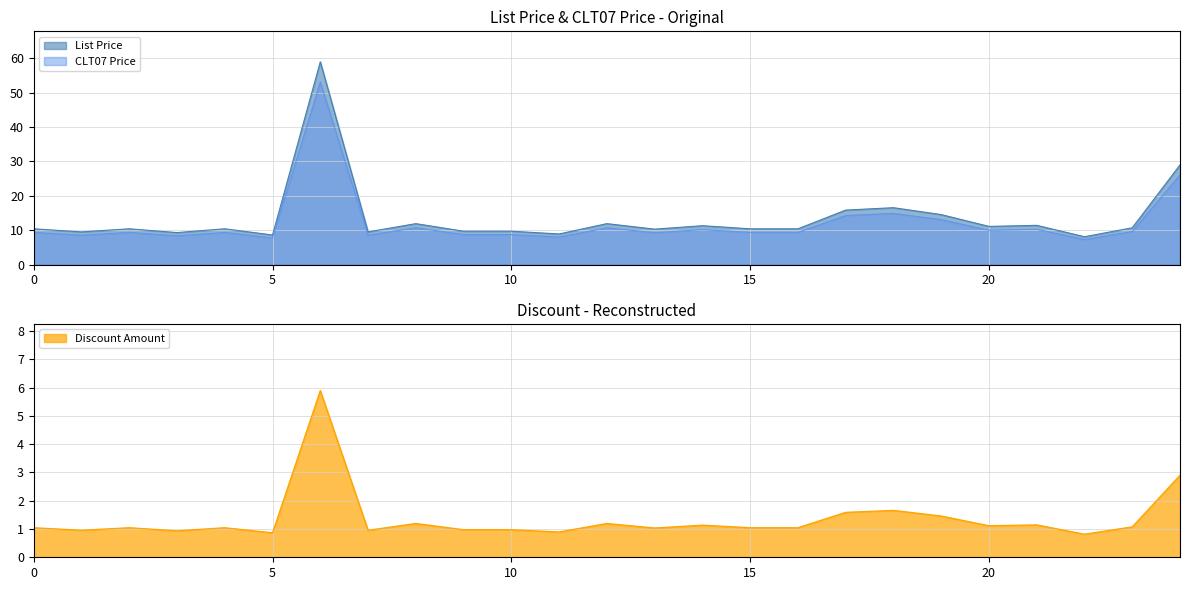

At which category is the sum across all series the highest?

3700W